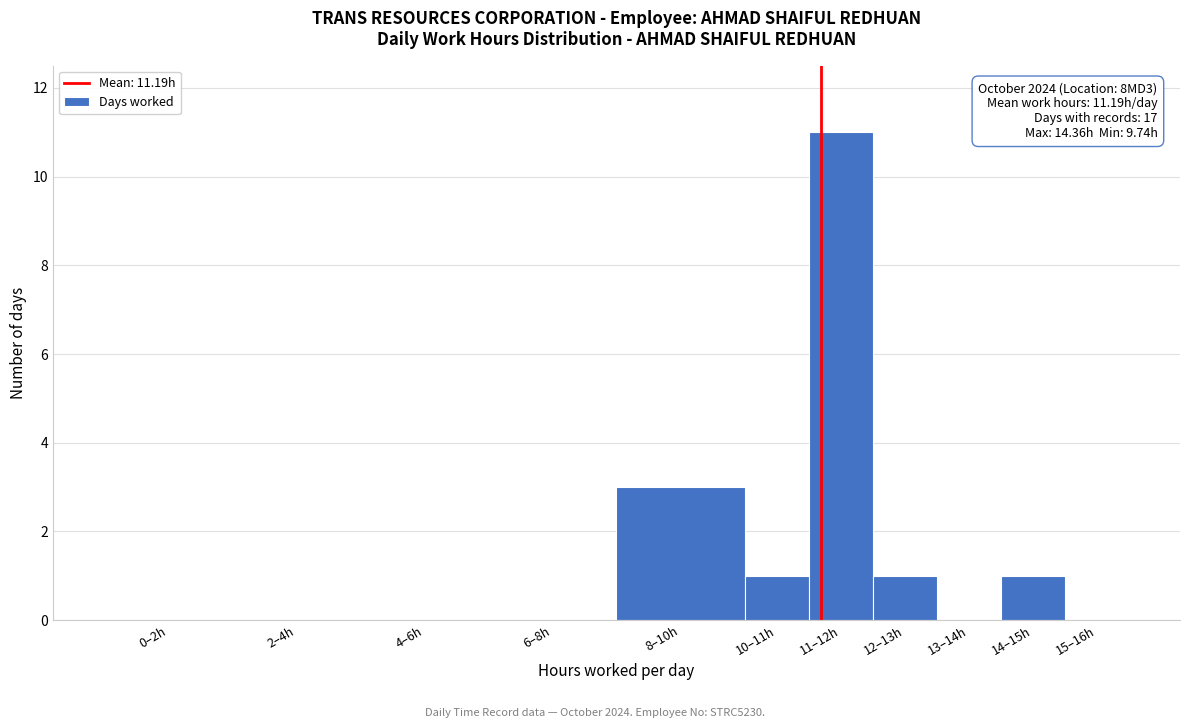

Reading left to right, transcribe all the data shown in this chart.

0–2h=0	2–4h=0	4–6h=0	6–8h=0	8–10h=3	10–11h=1	11–12h=11	12–13h=1	13–14h=0	14–15h=1	15–16h=0